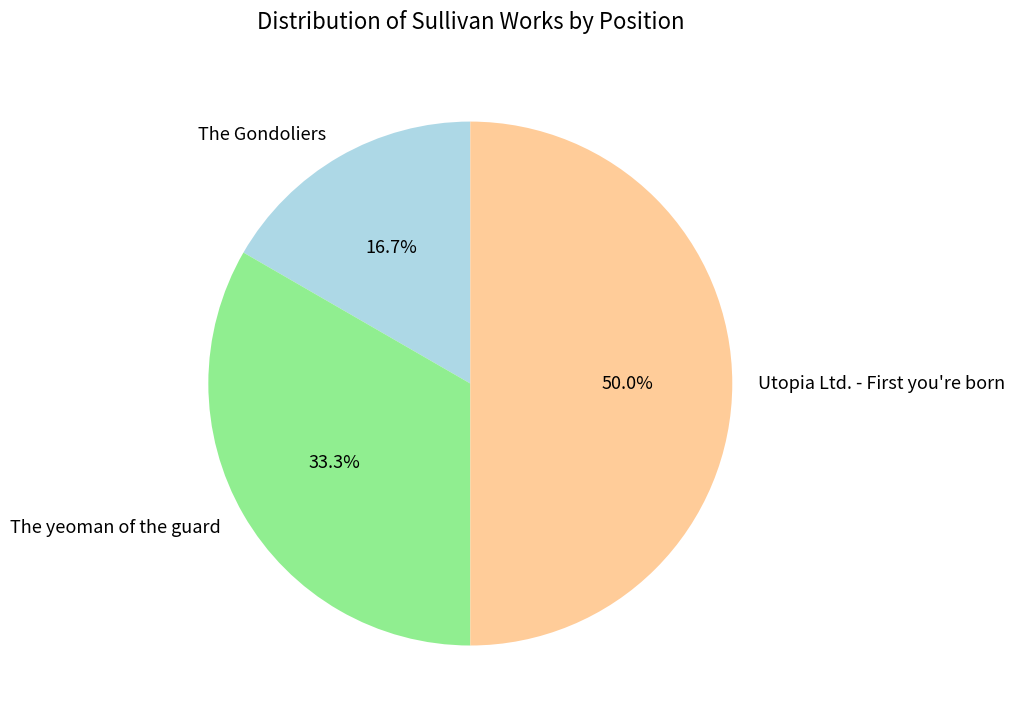

Which category has the biggest portion of the pie?

Utopia Ltd. - First you're born